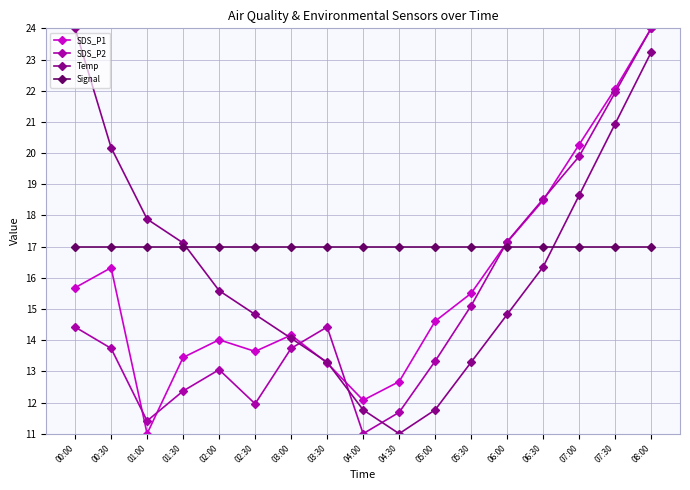

What is the difference between the second highest and minimum values in the SDS_P1 series?

11.1